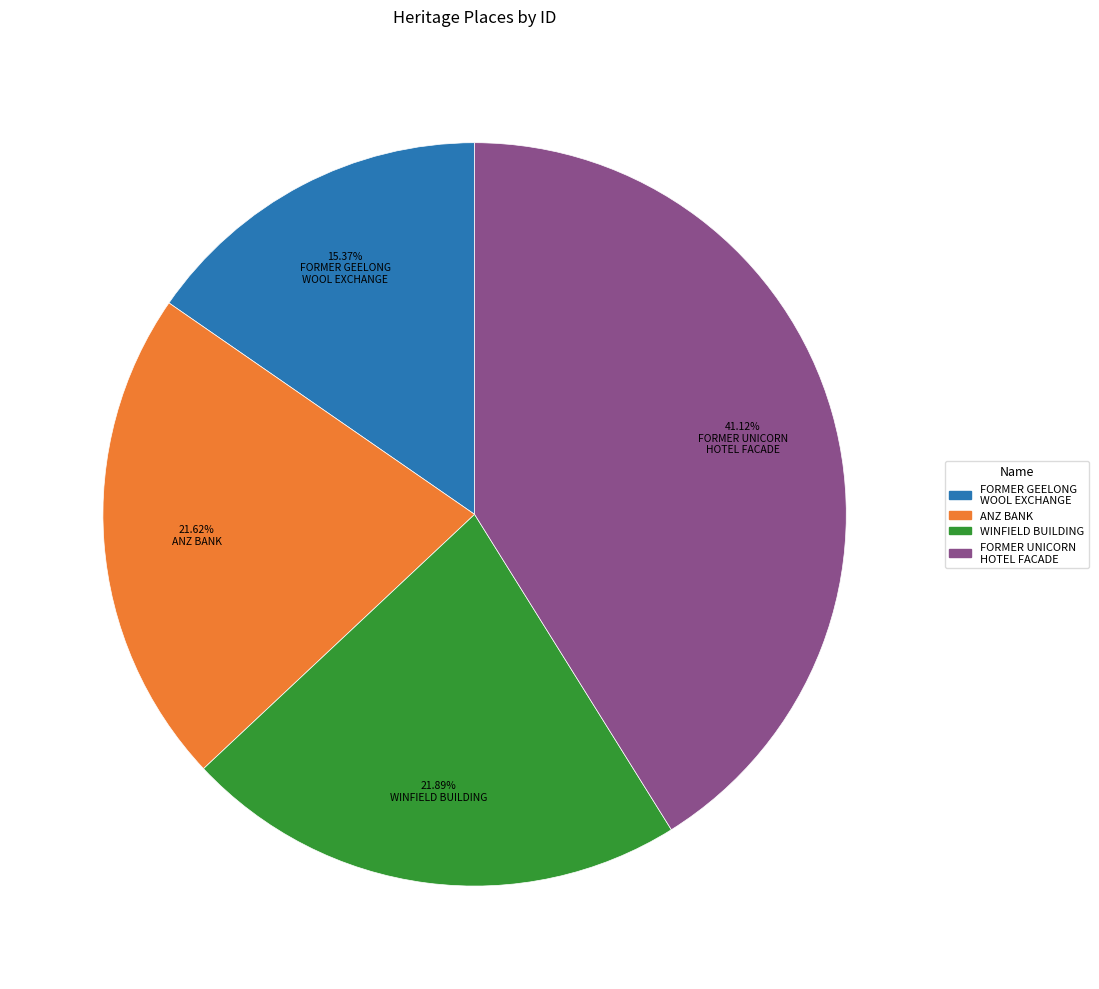

Is there a majority slice in this chart?

No